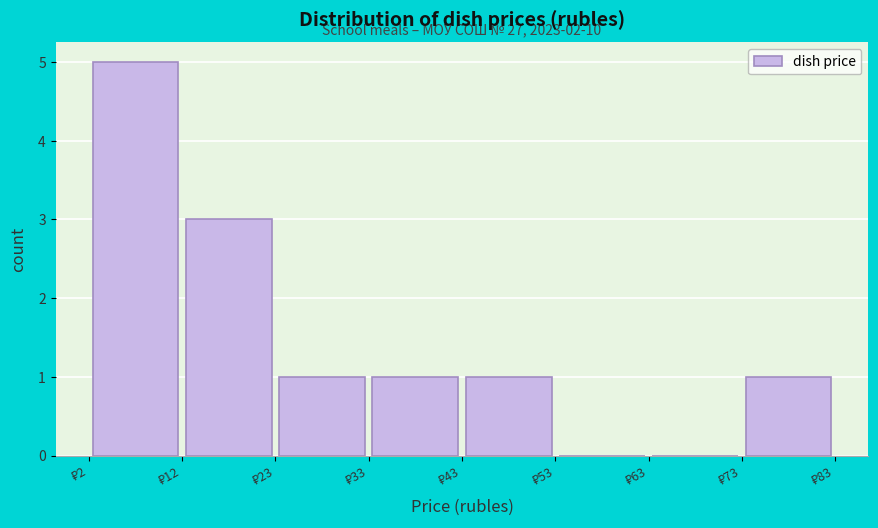

Over which range of the x-axis is the bar tallest?

2 to 12